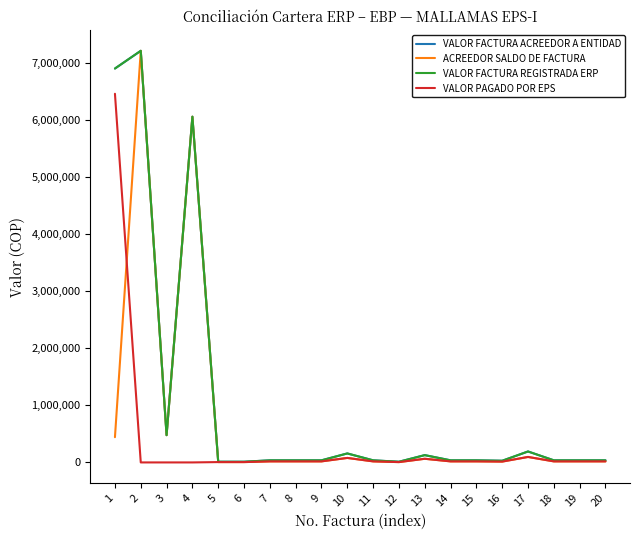

In ACREEDOR SALDO DE FACTURA, how many points are lower than both neighbors (excluding endpoints)?

3